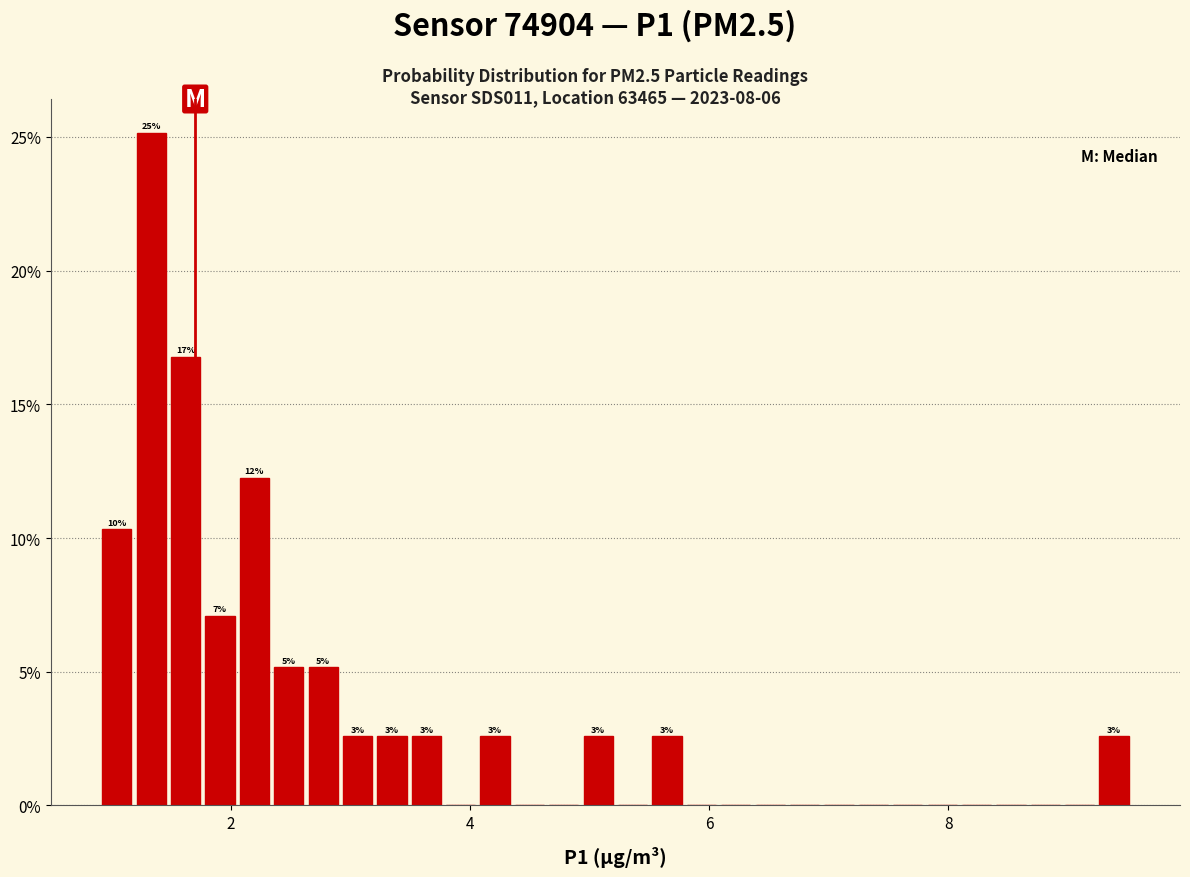

Read against the x-axis, roughly where is the centre of the tallest bar?

1.4